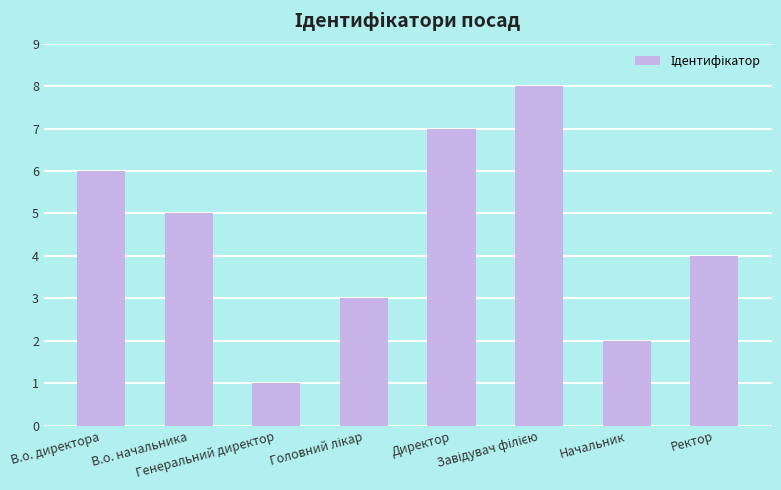

What position from the right is Ректор?

1